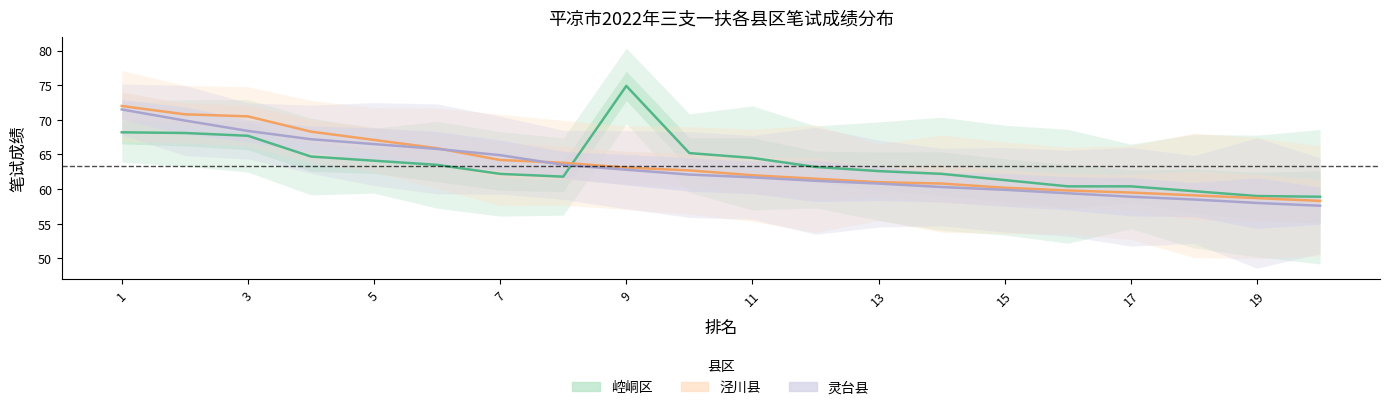

Does the chart display data point markers on the line(s)?

No